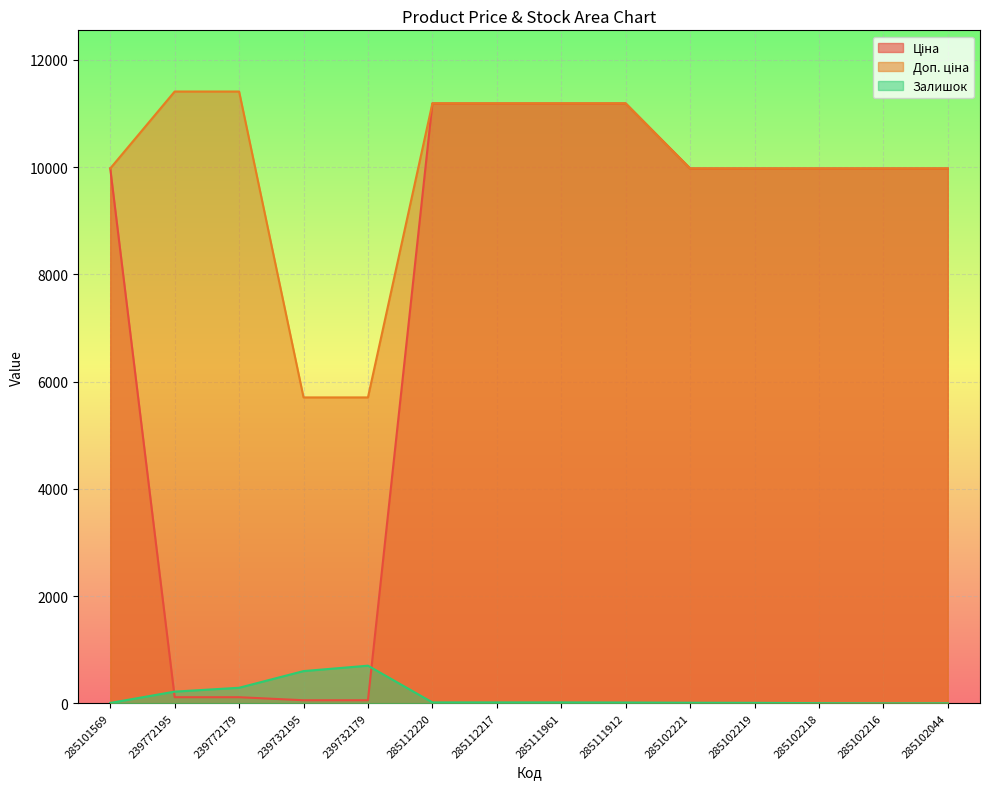

Which category has the highest value across all series?

239772195